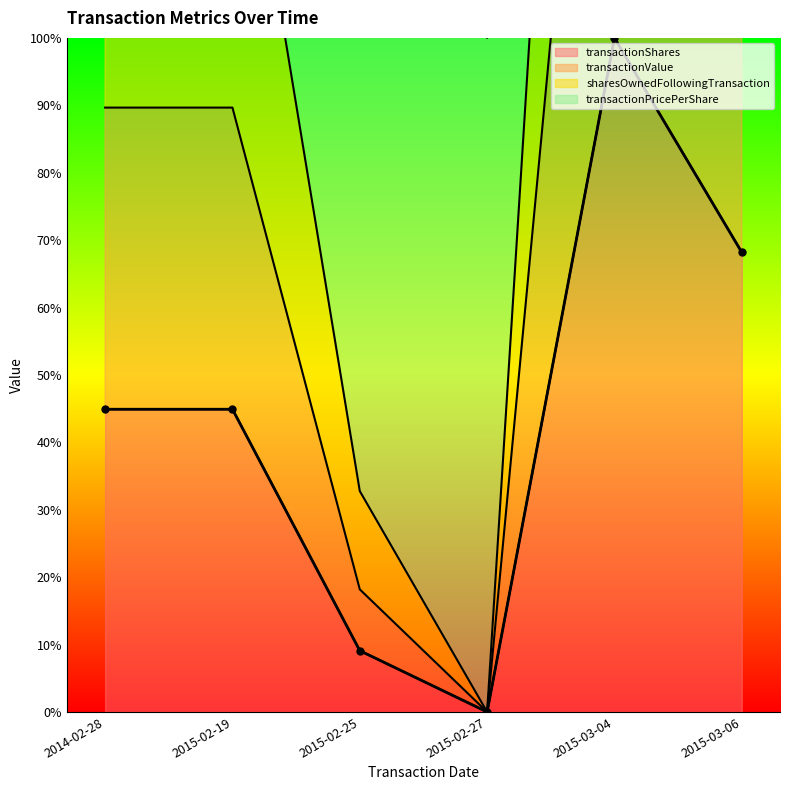

What is the difference between the maximum and second lowest values in the sharesOwnedFollowingTransaction series?

267.1